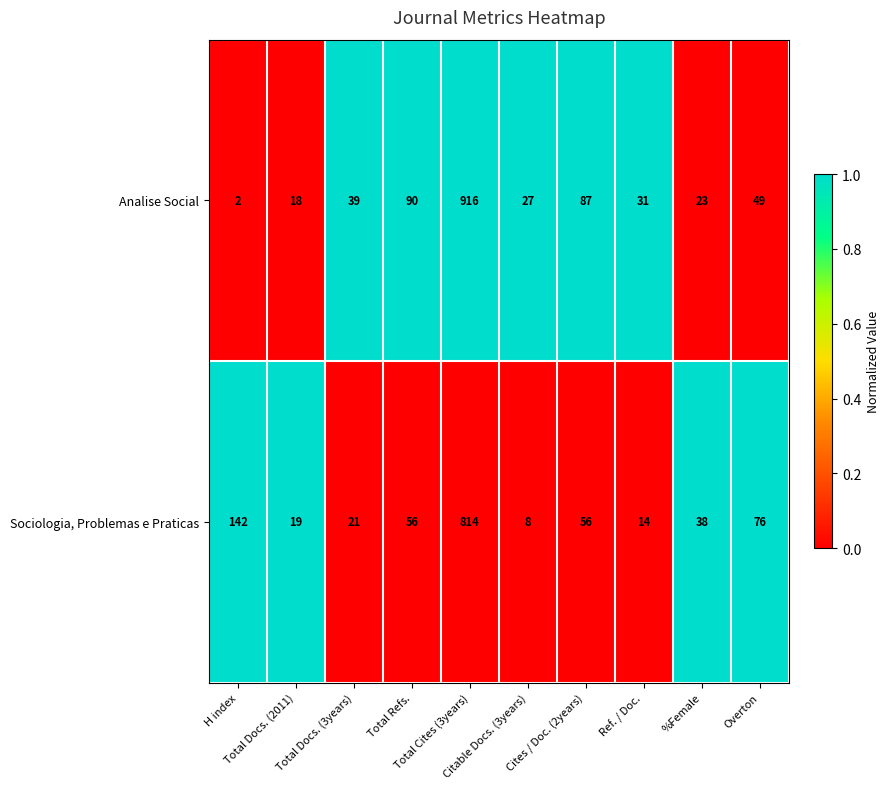

Which series changed the most between Total Refs. and Cites / Doc. (2years)?

Analise Social